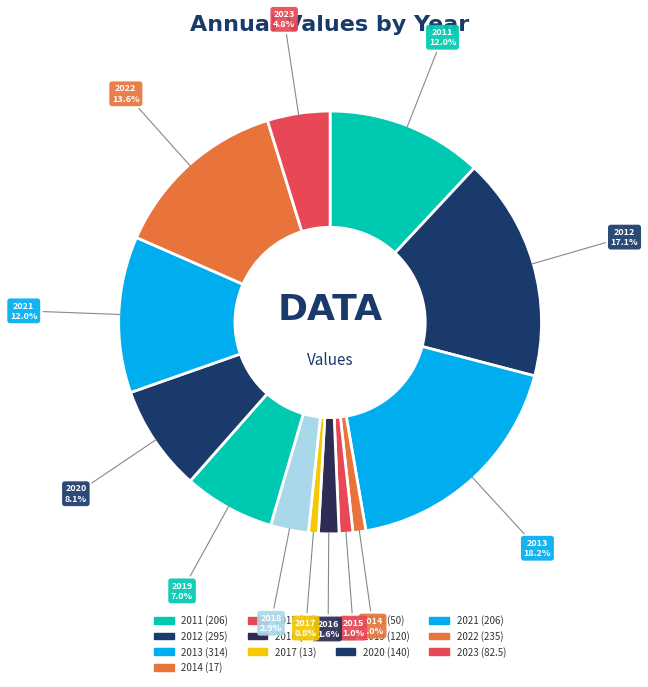

Count the number of slices in the pie.

13